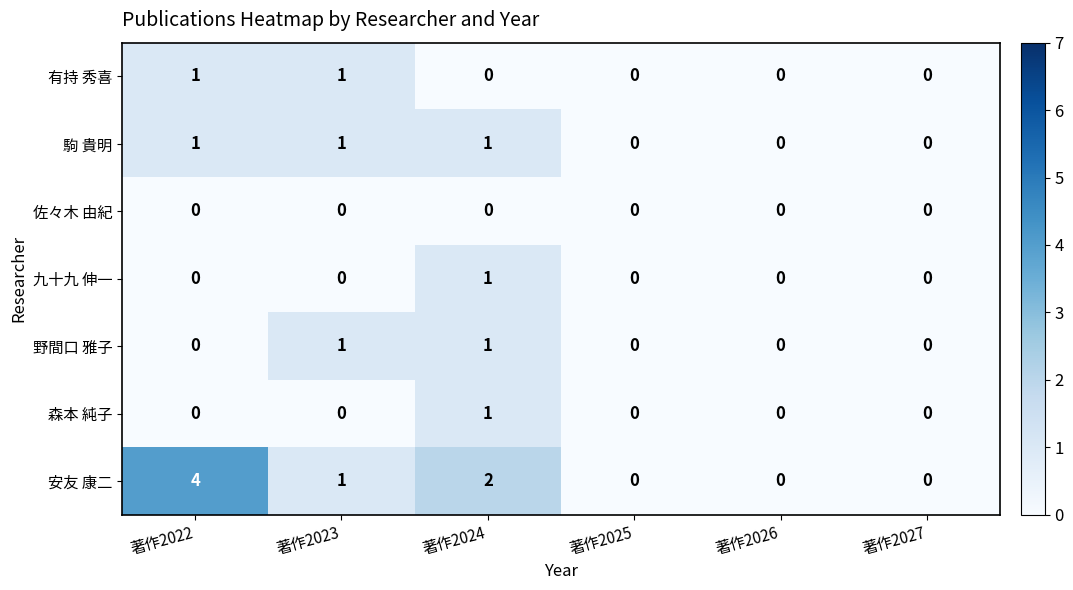

Count the 駒 貴明 values in the range 0 to 1.

6